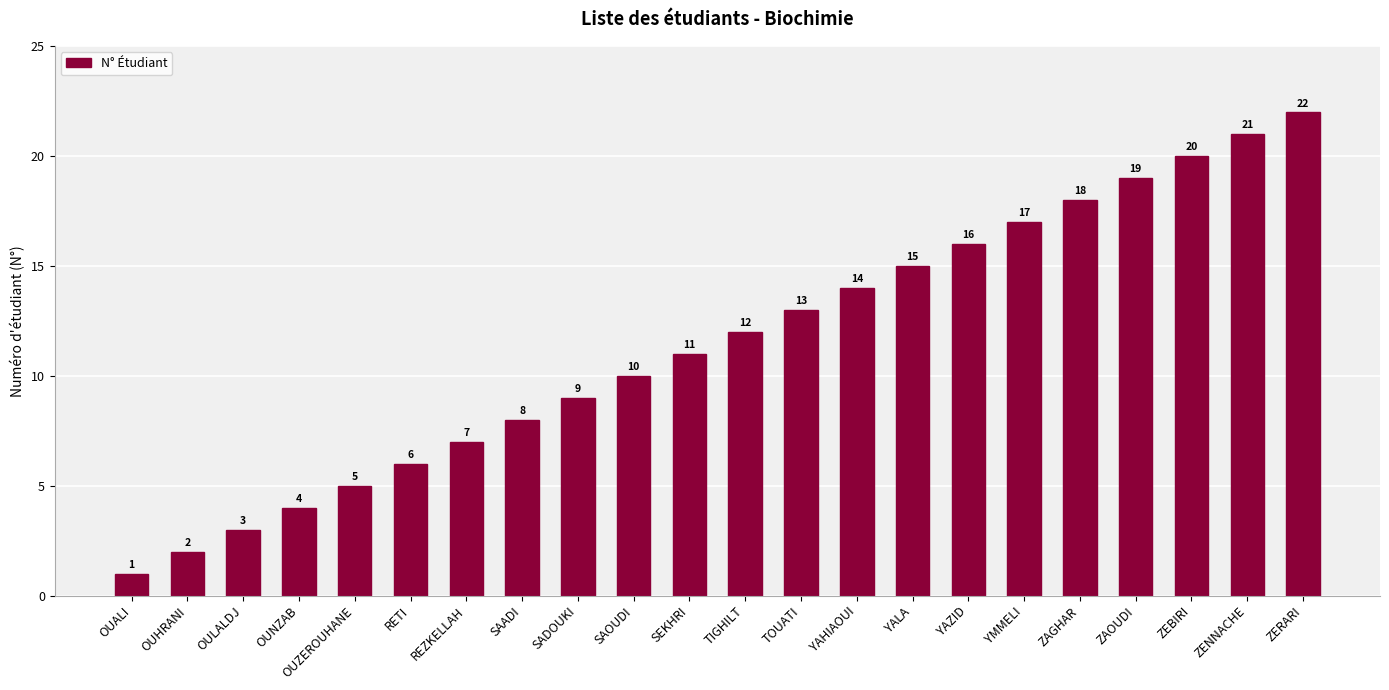

What is the difference between the maximum and minimum values?

21